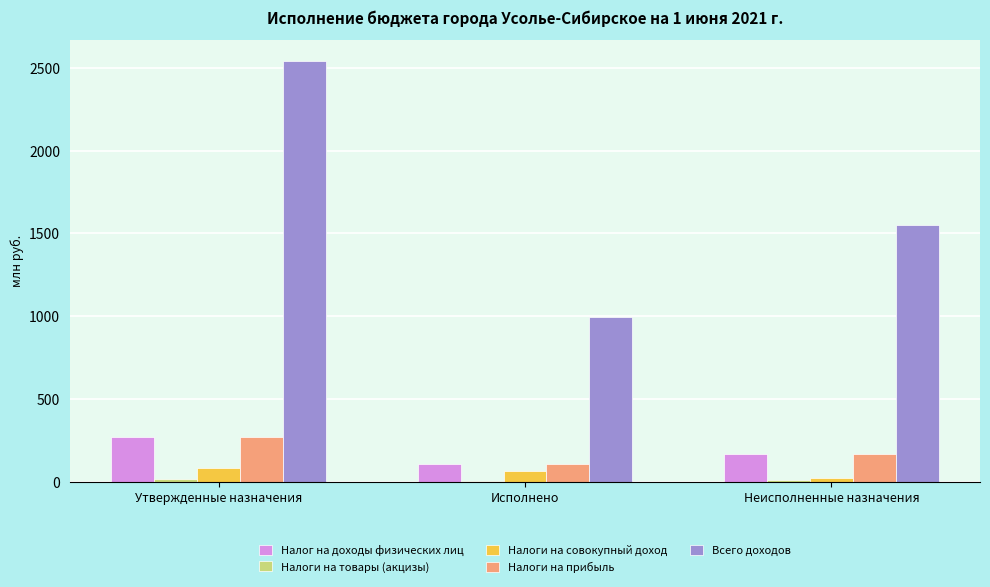

Is it true that Налоги на совокупный доход equals 82.0 at Утвержденные назначения?

True